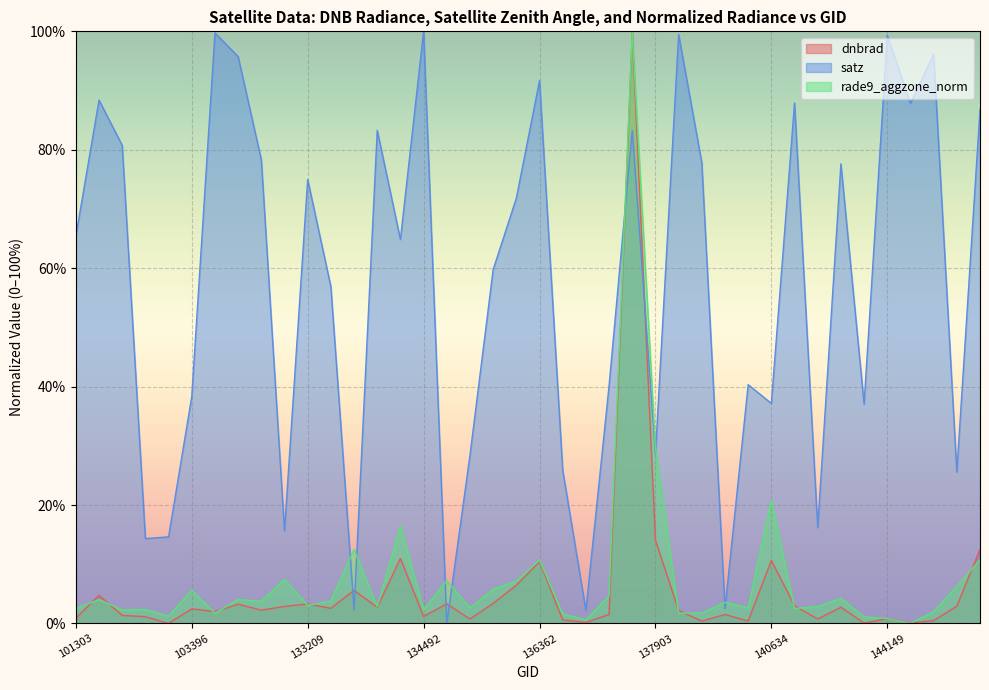

What are all the series names shown in the legend?

dnbrad, satz, rade9_aggzone_norm